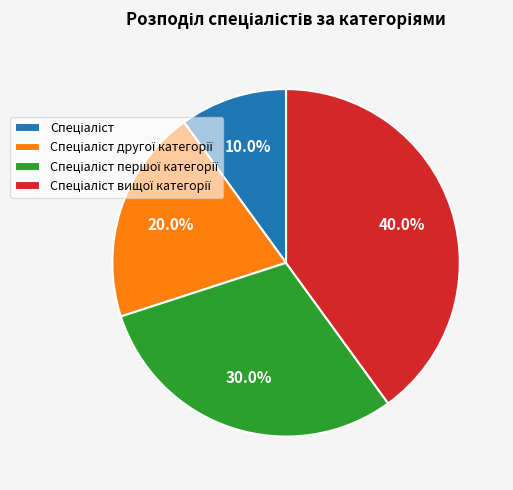

Is there a majority slice in this chart?

No